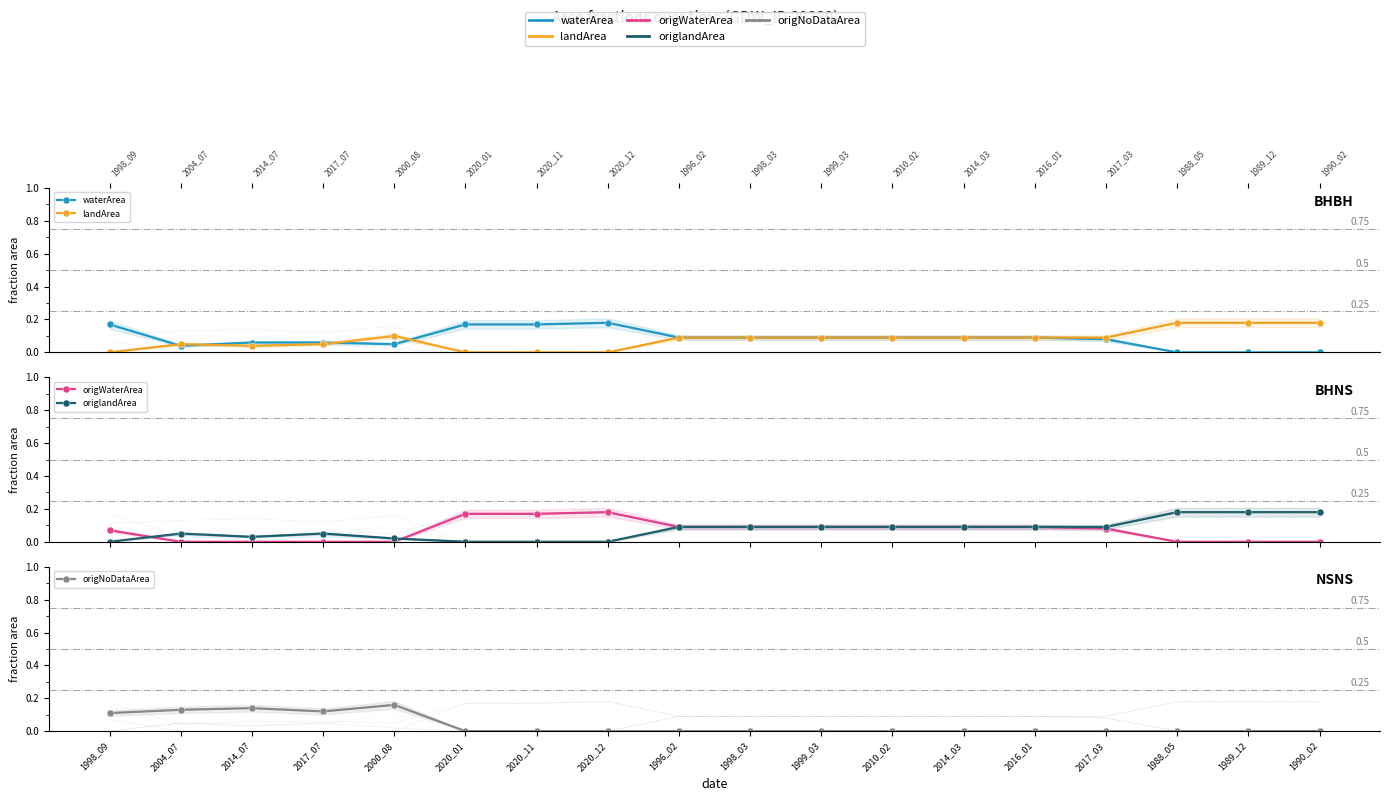

Is it true that origlandArea equals 0.0 at 2020_12?

True